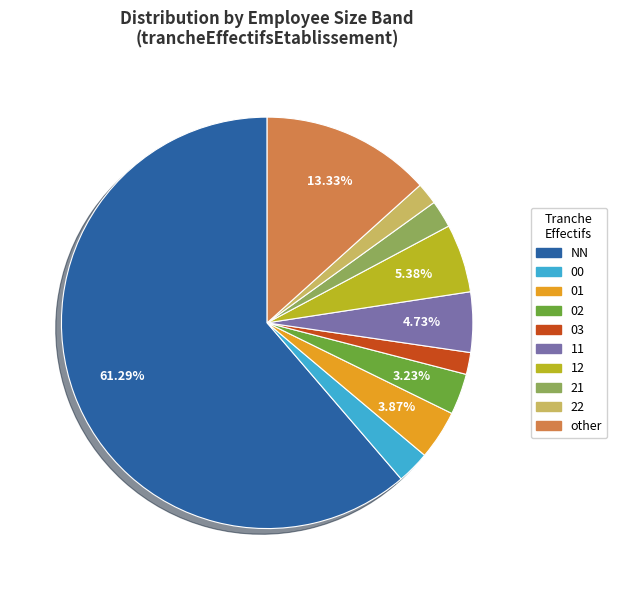

To the nearest percent, what is the combined percentage of 02 and 03?

5%